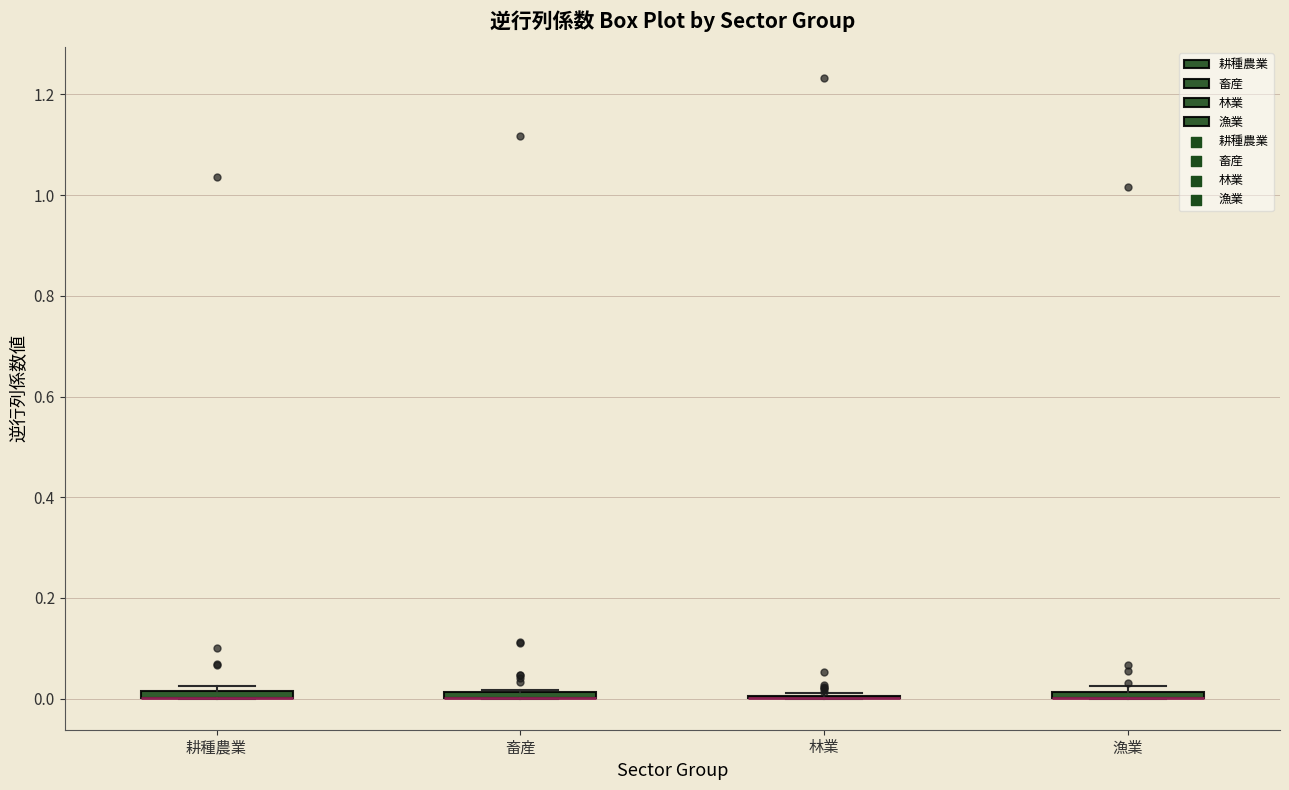

Where is the upper edge of the box for 漁業 on the y-axis? The values are not printed on the chart, so give them approximately, as read against the axis.

0.02